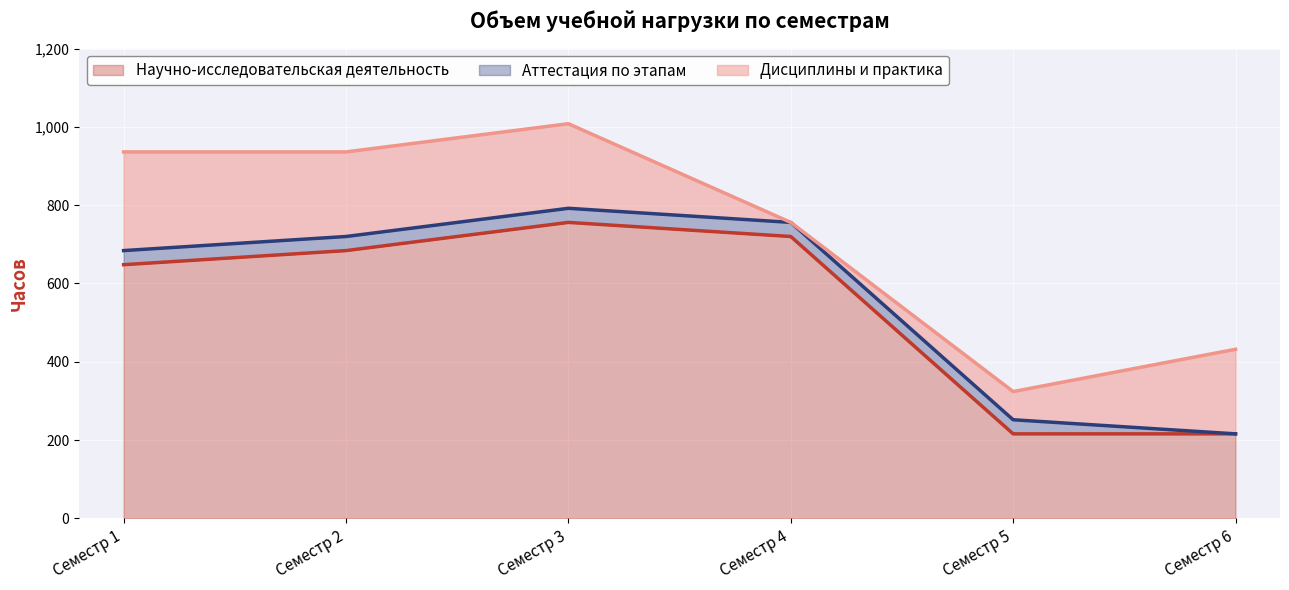

What is the total value across all series at Семестр 1?

936